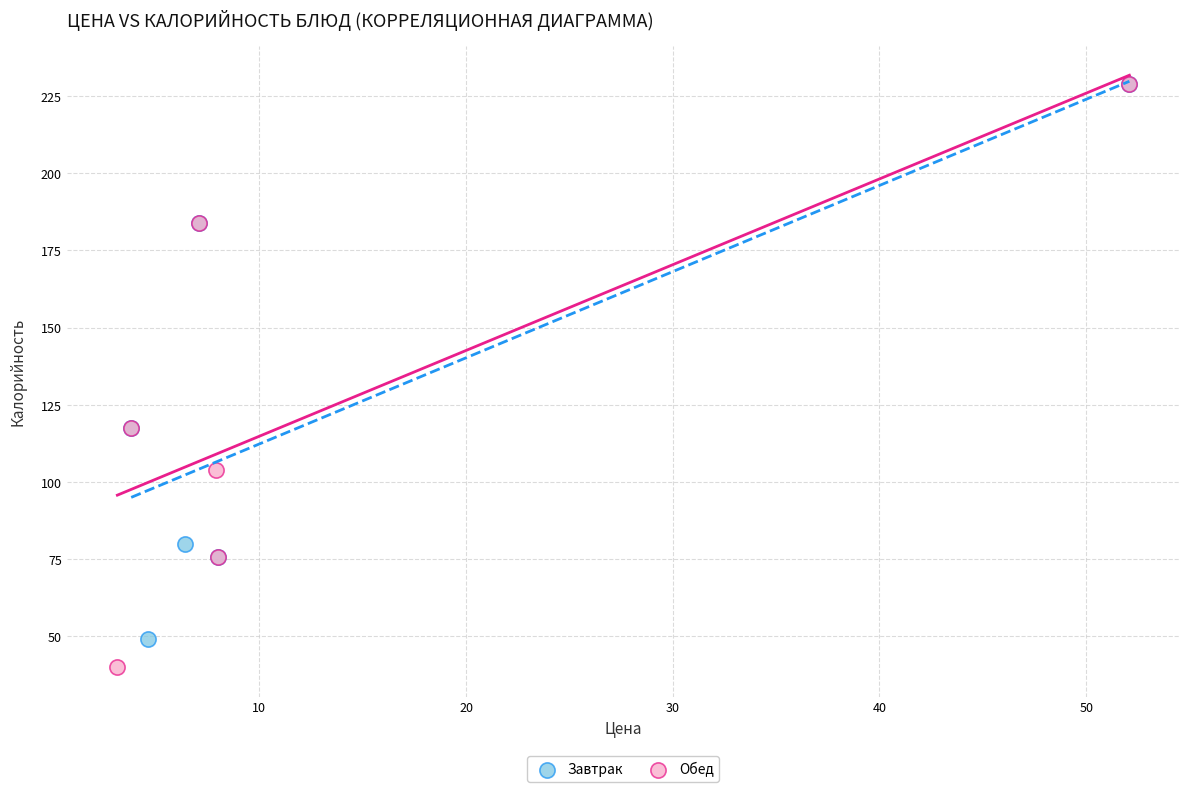

Which series has the largest Y range (max minus min)?

Обед